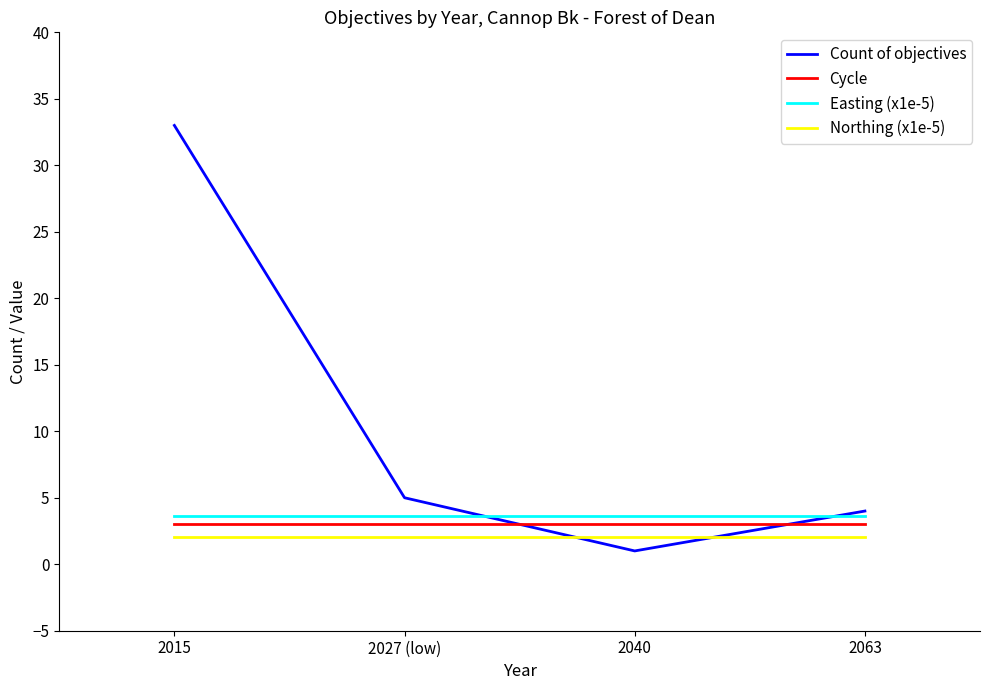

Reading right to left, list all the values displayed in this chart.

Count of objectives: 4.0	1.0	5.0	33.0
Cycle: 3.0	3.0	3.0	3.0
Easting (x1e-5): 3.6	3.6	3.6	3.6
Northing (x1e-5): 2.0	2.0	2.0	2.0